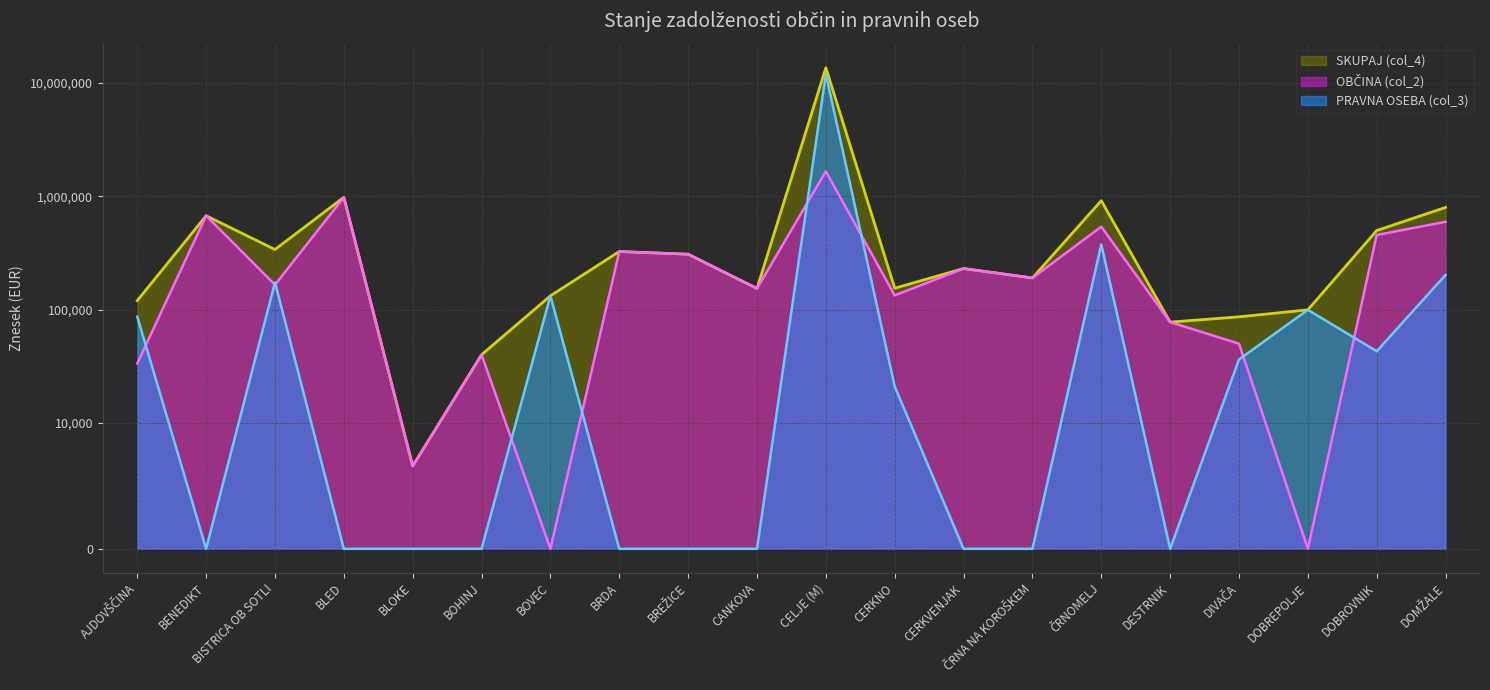

True or false: PRAVNA OSEBA (col_3) and SKUPAJ (col_4) cross at least once.

False